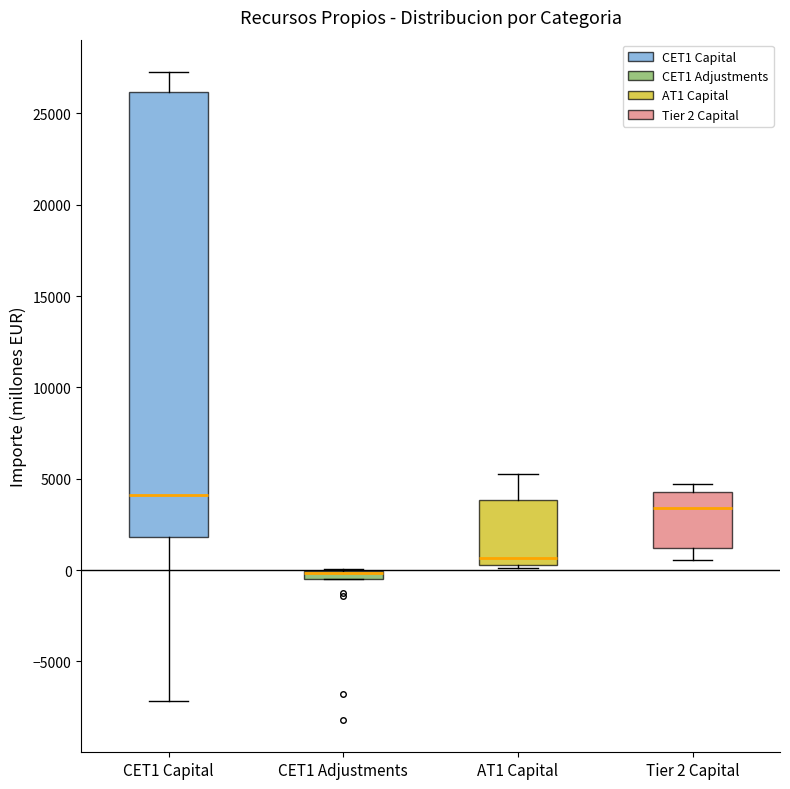

Which box is the tallest, from its lower edge to its upper edge?

CET1 Capital